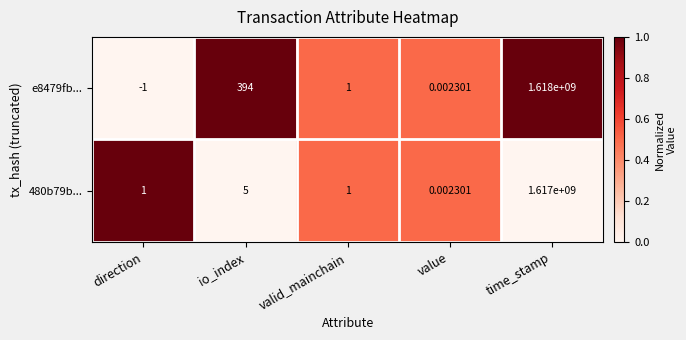

Where is 480b79b... nearest to the value 808500000?

io_index